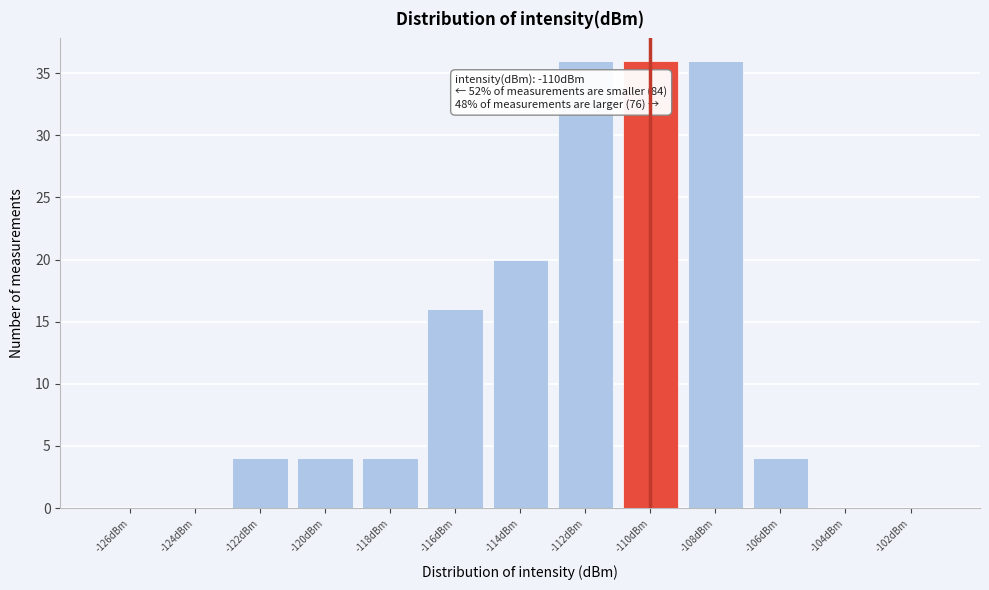

Reading right to left, extract all data points from this chart.

-102dBm=0	-104dBm=0	-106dBm=4	-108dBm=36	-110dBm=36	-112dBm=36	-114dBm=20	-116dBm=16	-118dBm=4	-120dBm=4	-122dBm=4	-124dBm=0	-126dBm=0